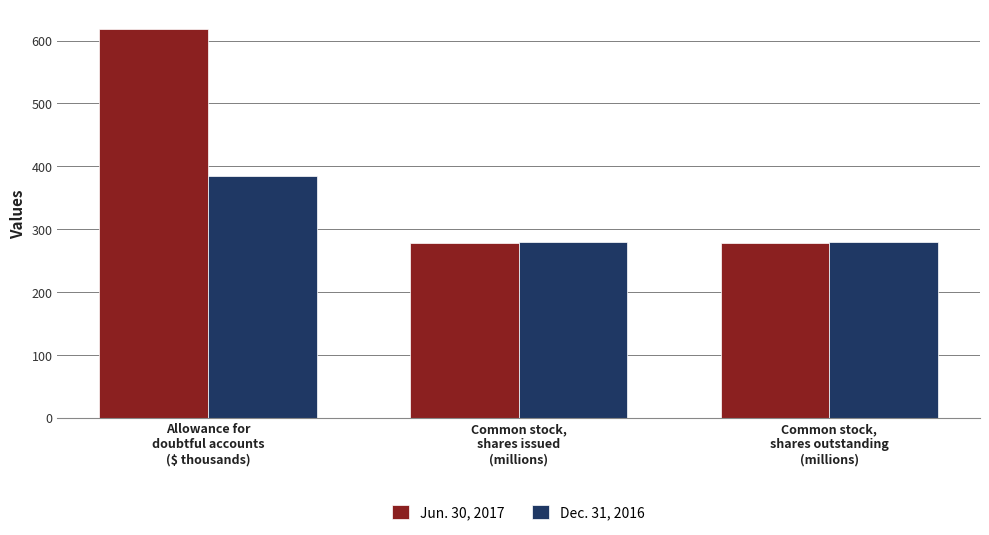

Which series has the widest spread of values?

Jun. 30, 2017